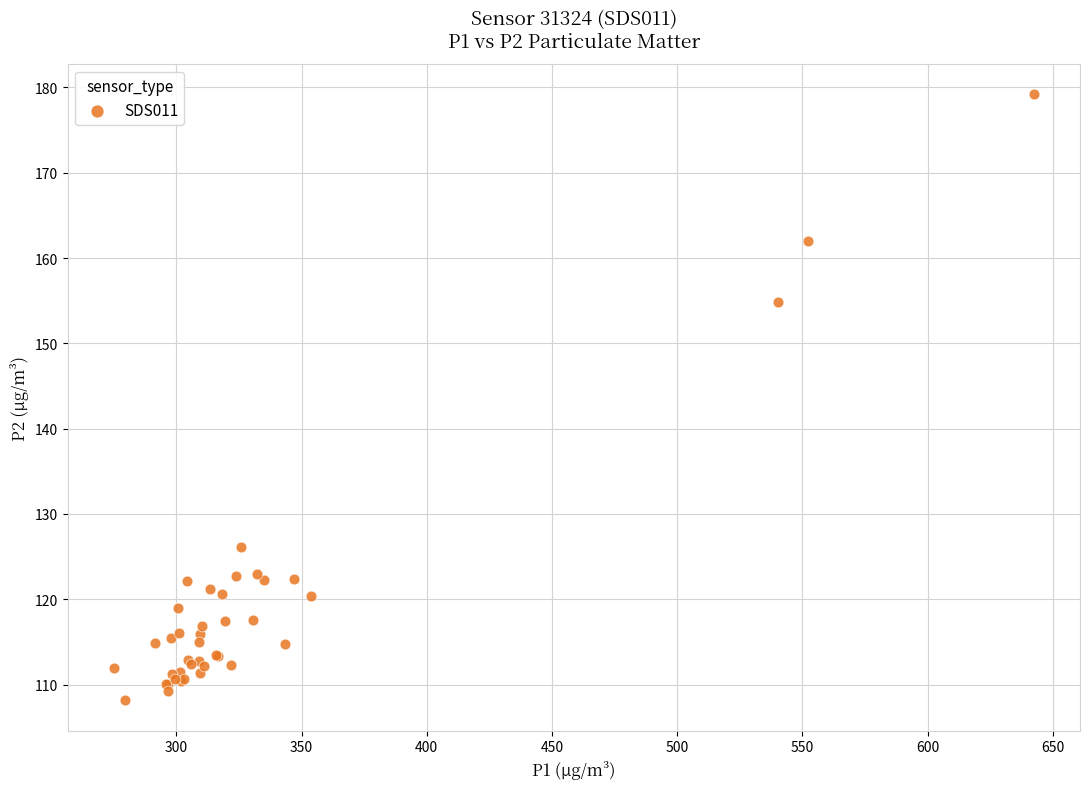

What Y value in the scatter plot is closest to 143?

154.9